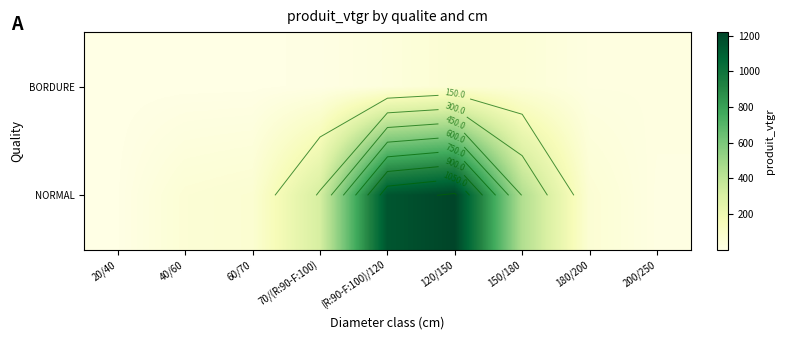

Count the number of data series in this chart.

2